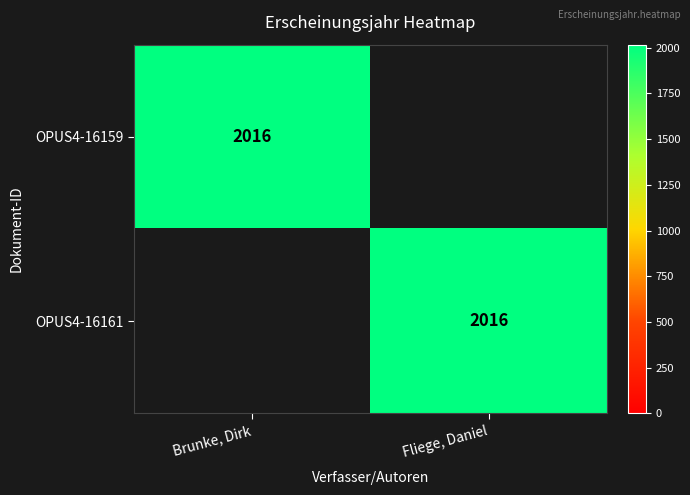

The OPUS4-16159 series shows 2016 at Brunke, Dirk. True or false?

True